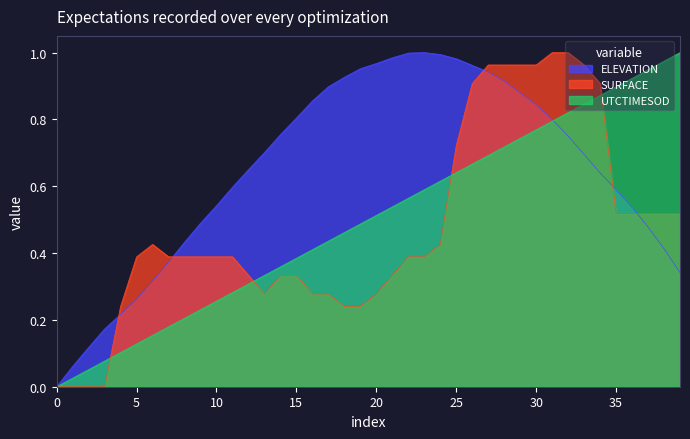

Is it true that SURFACE equals 0.7 at 5?

False